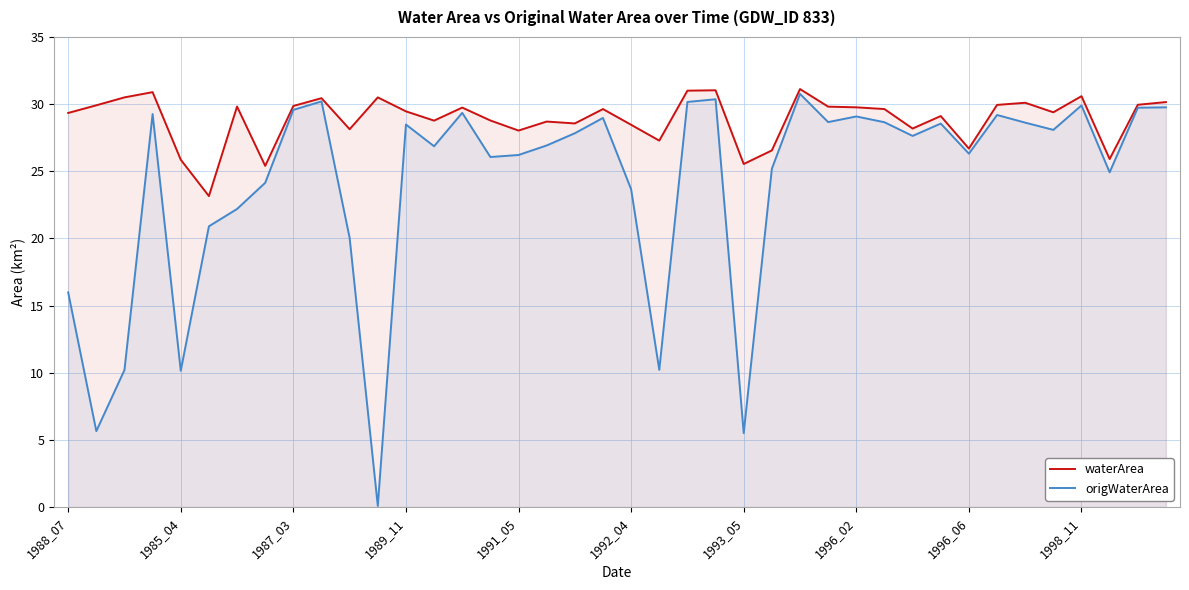

What is the greatest value displayed?

31.1